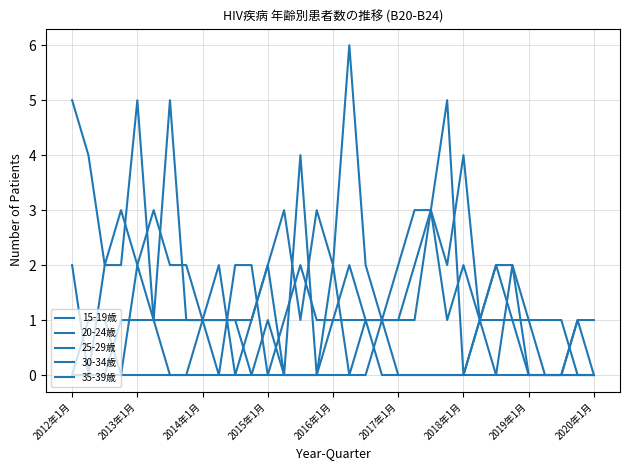

Which series has the largest total across all categories?

35-39歳